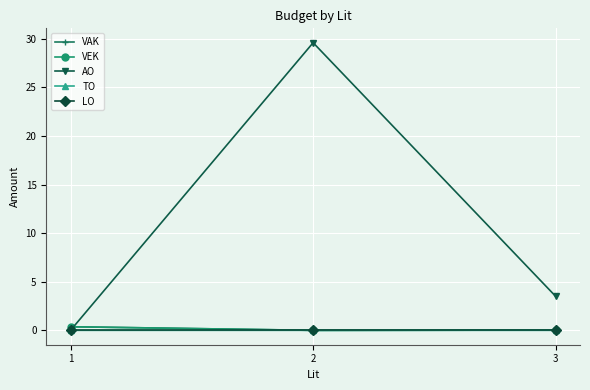

Does the chart have visible grid lines?

Yes